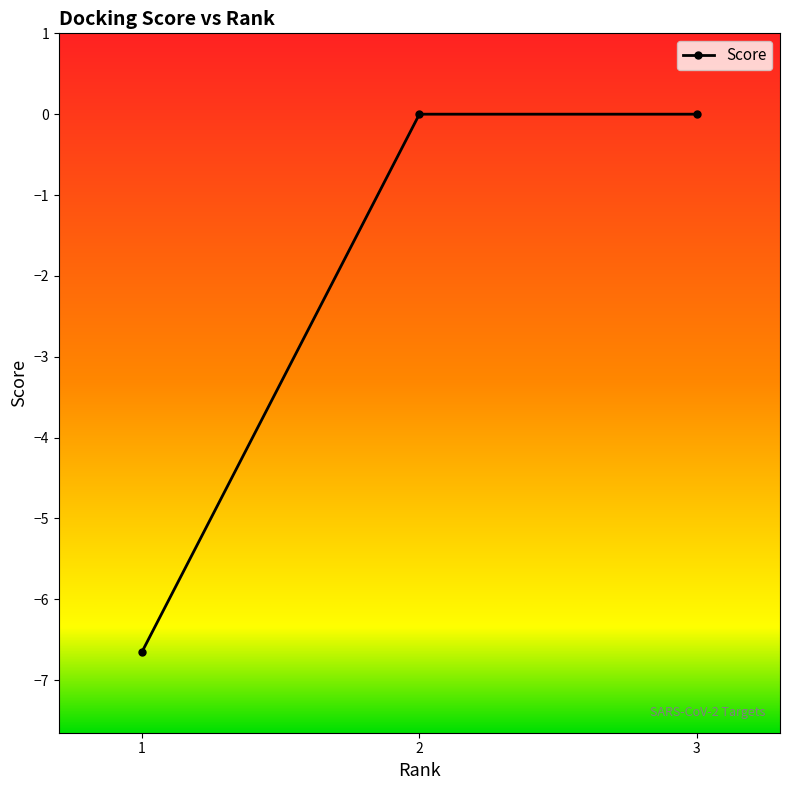

What is the average value?

-2.2